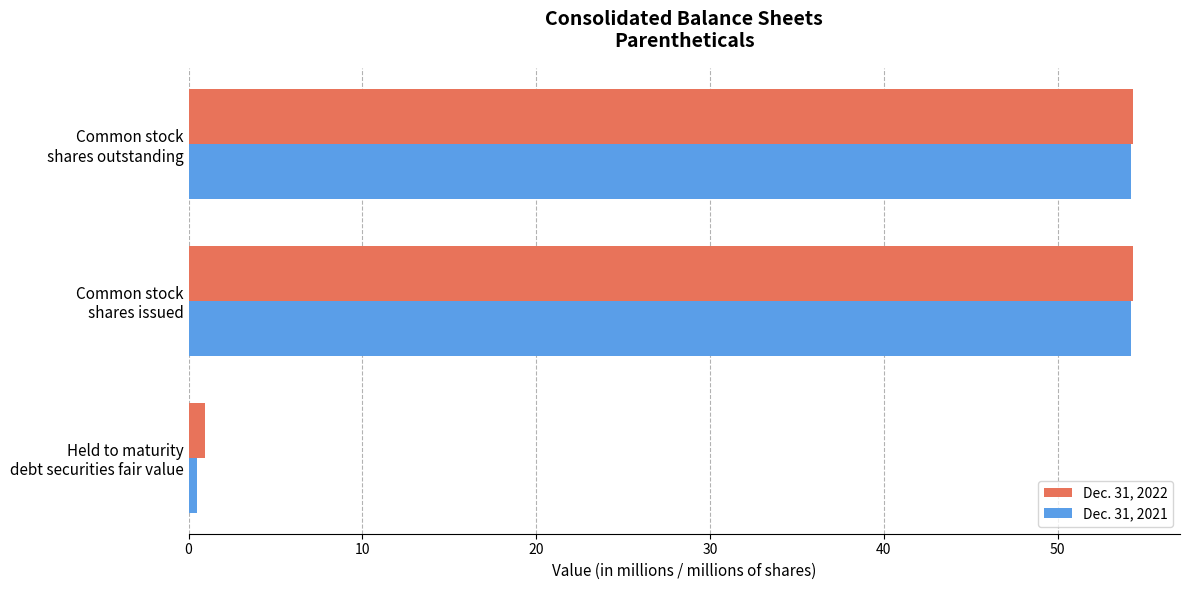

What is the difference between the maximum and minimum values in the Dec. 31, 2022 series?

53.4